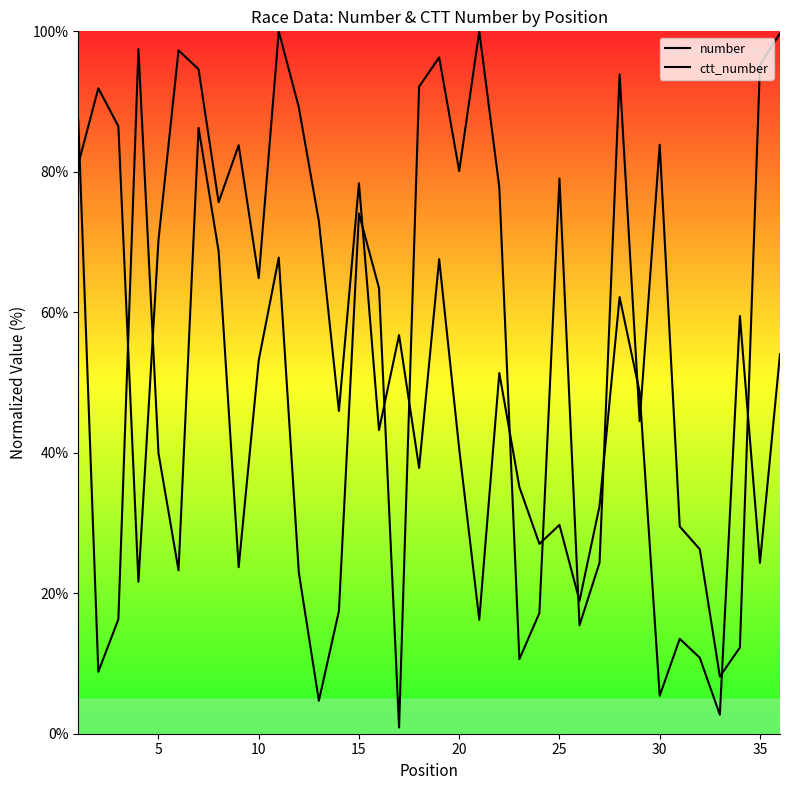

How many values in the number series exceed 54?

18